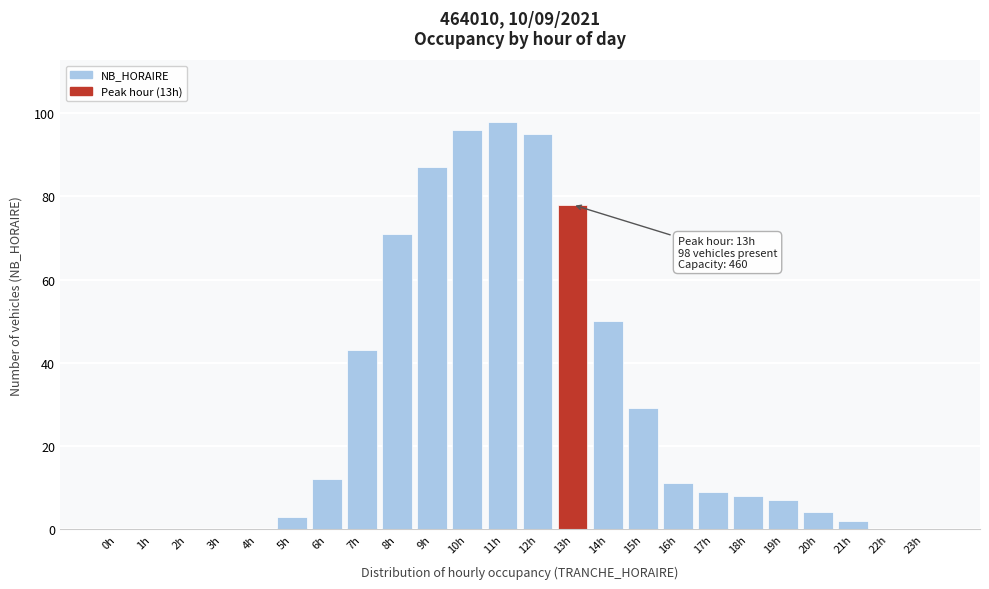

Reading left to right, transcribe all the data shown in this chart.

0h=0	1h=0	2h=0	3h=0	4h=0	5h=3	6h=12	7h=43	8h=71	9h=87	10h=96	11h=98	12h=95	13h=78	14h=50	15h=29	16h=11	17h=9	18h=8	19h=7	20h=4	21h=2	22h=0	23h=0